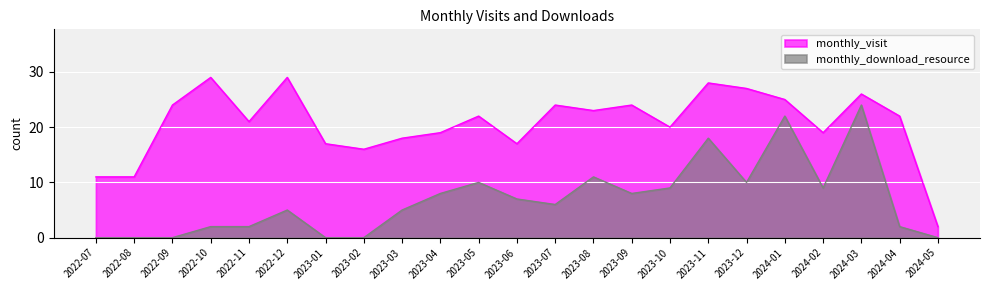

How many distinct data groups are displayed?

2